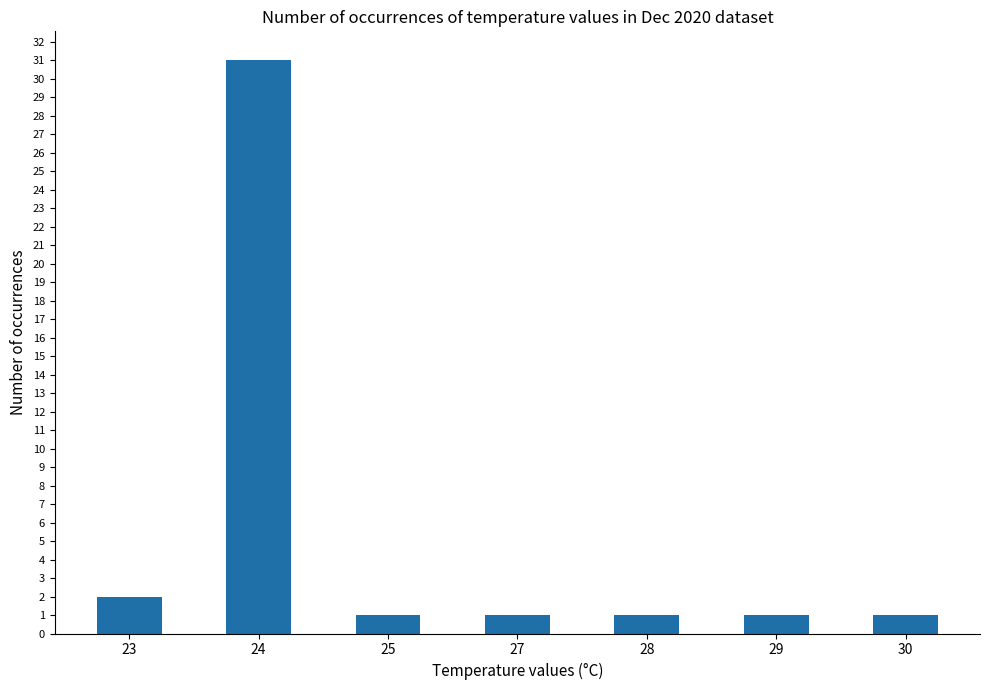

What is the ratio of the value at 28 to the value at 29?

1.0